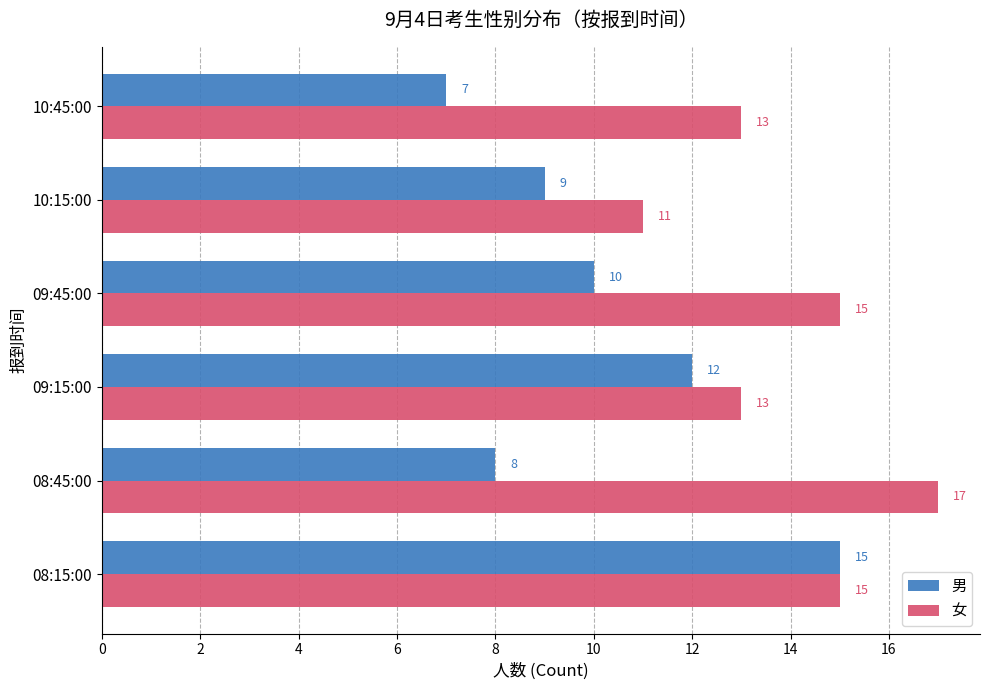

True or false: 男 has a value of 4 at 08:45:00.

False